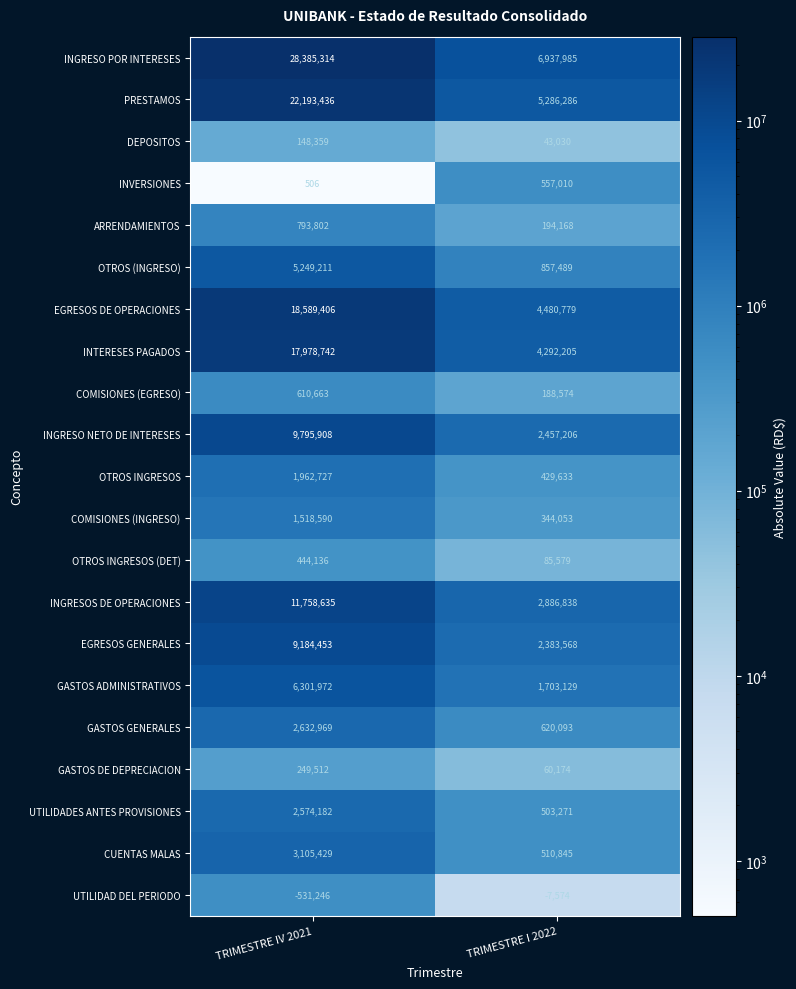

What value does the INTERESES PAGADOS series have at TRIMESTRE IV 2021, to the nearest 10?

17978740